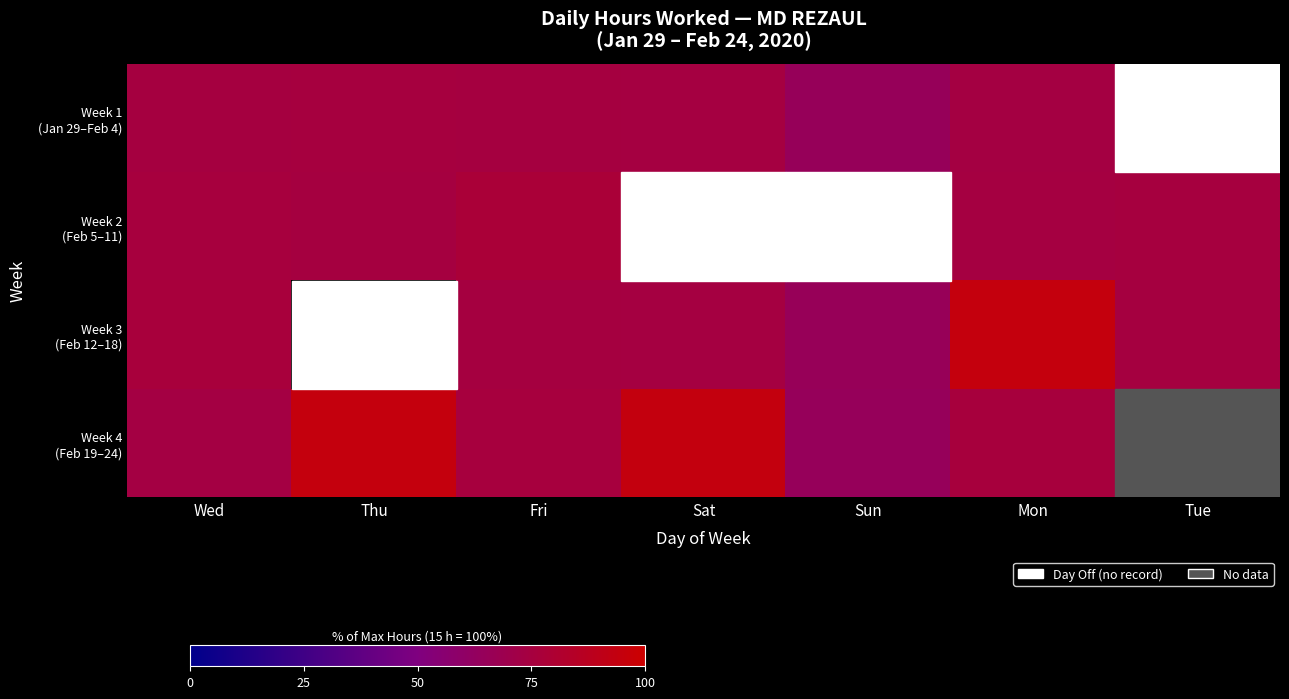

Rank the series at Mon from highest to lowest value.

Week 3 (Feb 12–18), Week 4 (Feb 19–24), Week 2 (Feb 5–11), Week 1 (Jan 29–Feb 4)